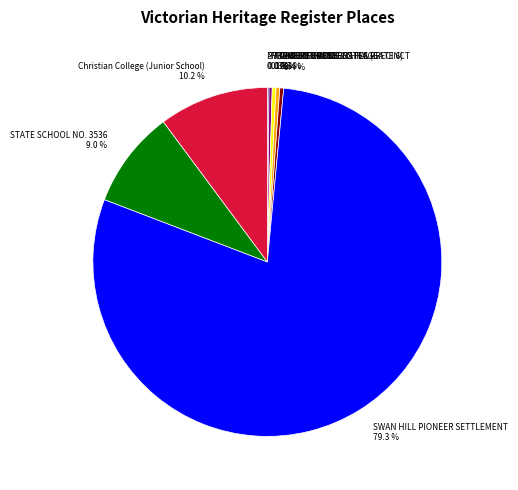

Which has a higher value, SWAN HILL PIONEER SETTLEMENT or 1888 BUILDING?

SWAN HILL PIONEER SETTLEMENT